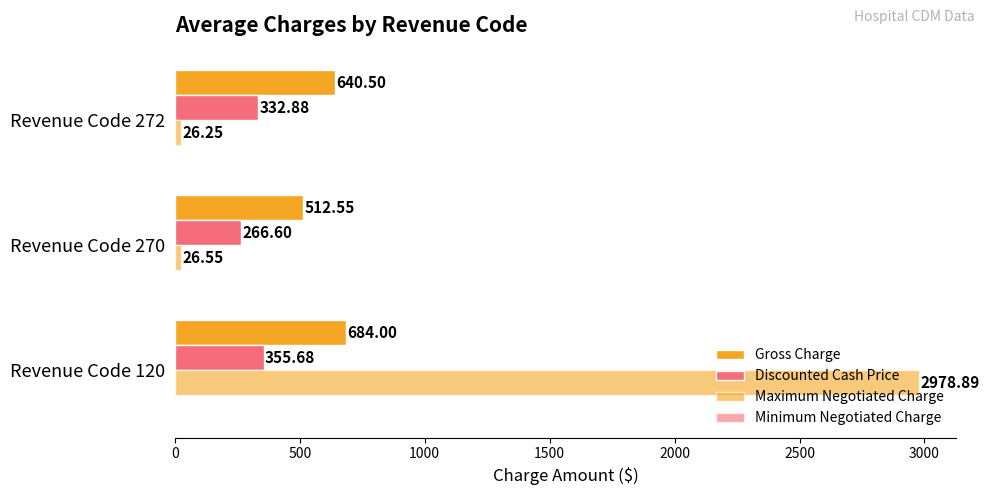

Count the number of data series in this chart.

3